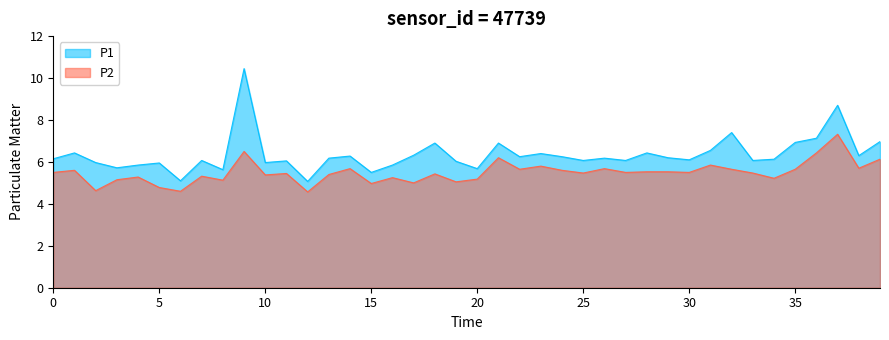

What is the minimum value shown in the chart?

4.6